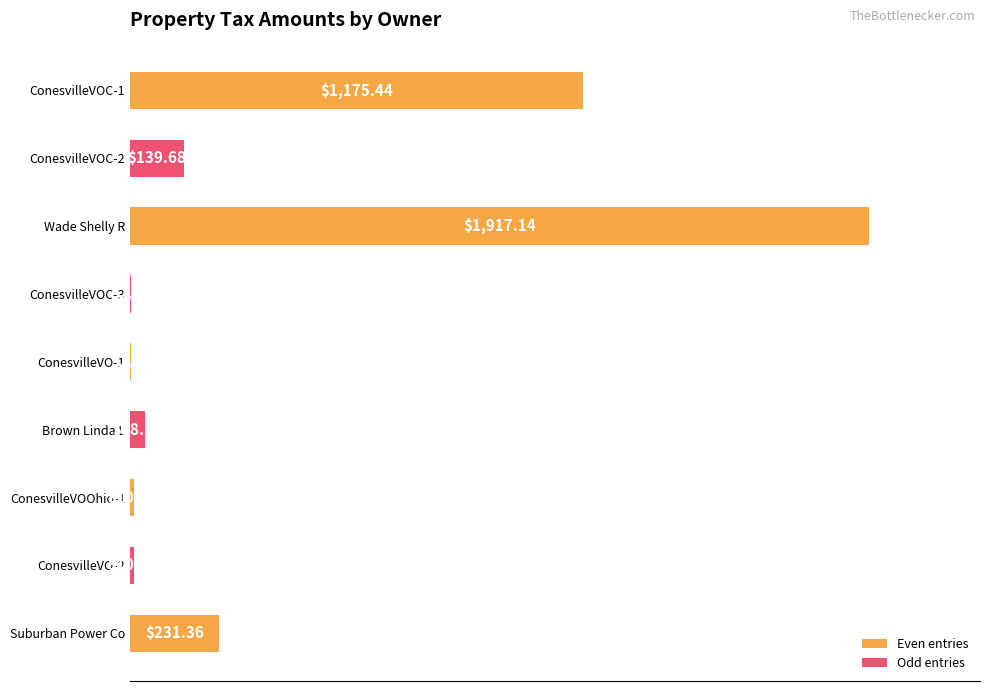

What is the change in value from ConesvilleVO-1 to ConesvilleVO-2?

+8.0